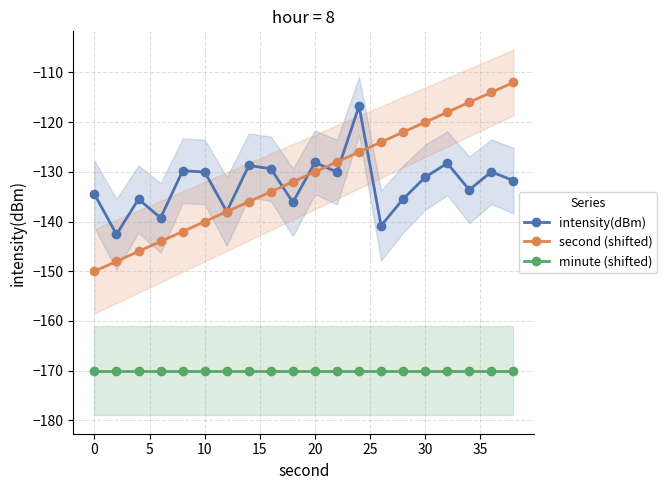

What is the maximum value for second (shifted)?

-112.0